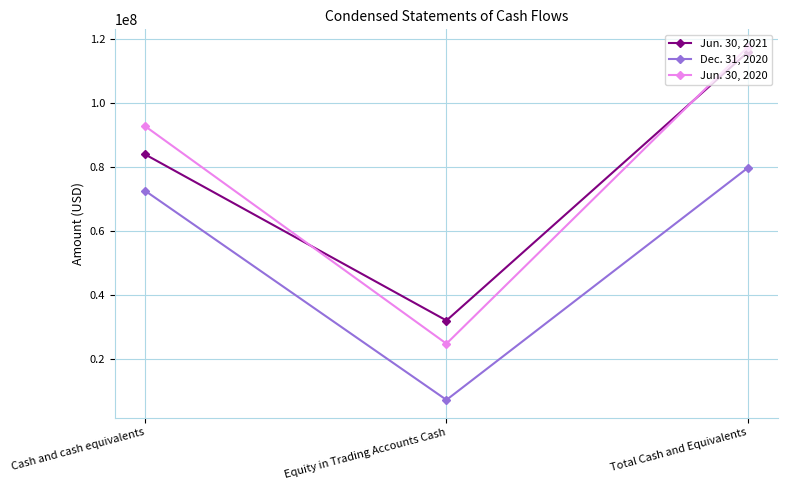

At which label does Dec. 31, 2020 reach its minimum?

Equity in Trading Accounts Cash